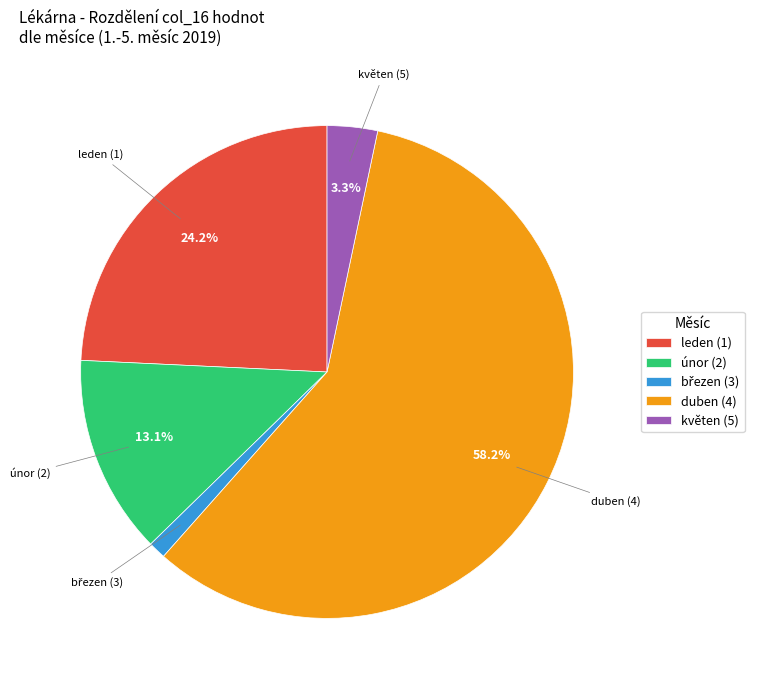

To the nearest percent, what is the average slice percentage?

20%